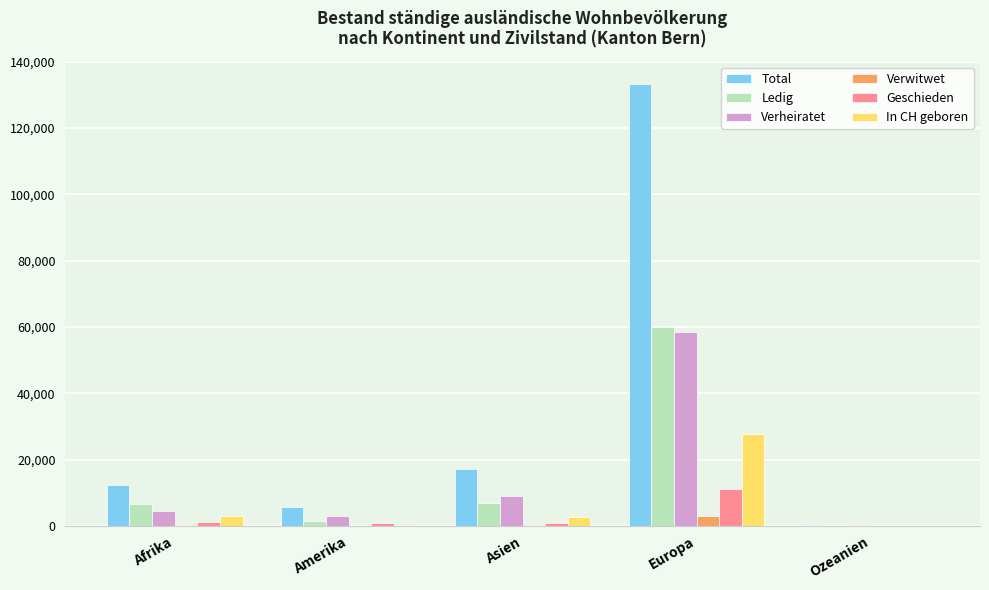

Count the number of data series in this chart.

6